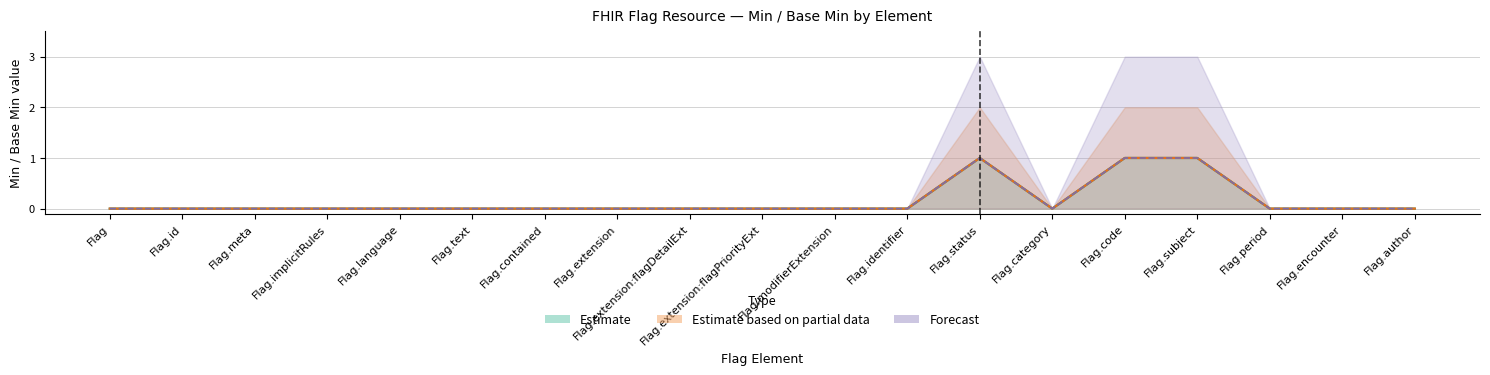

Which category has the highest value in the Forecast series?

Flag.status